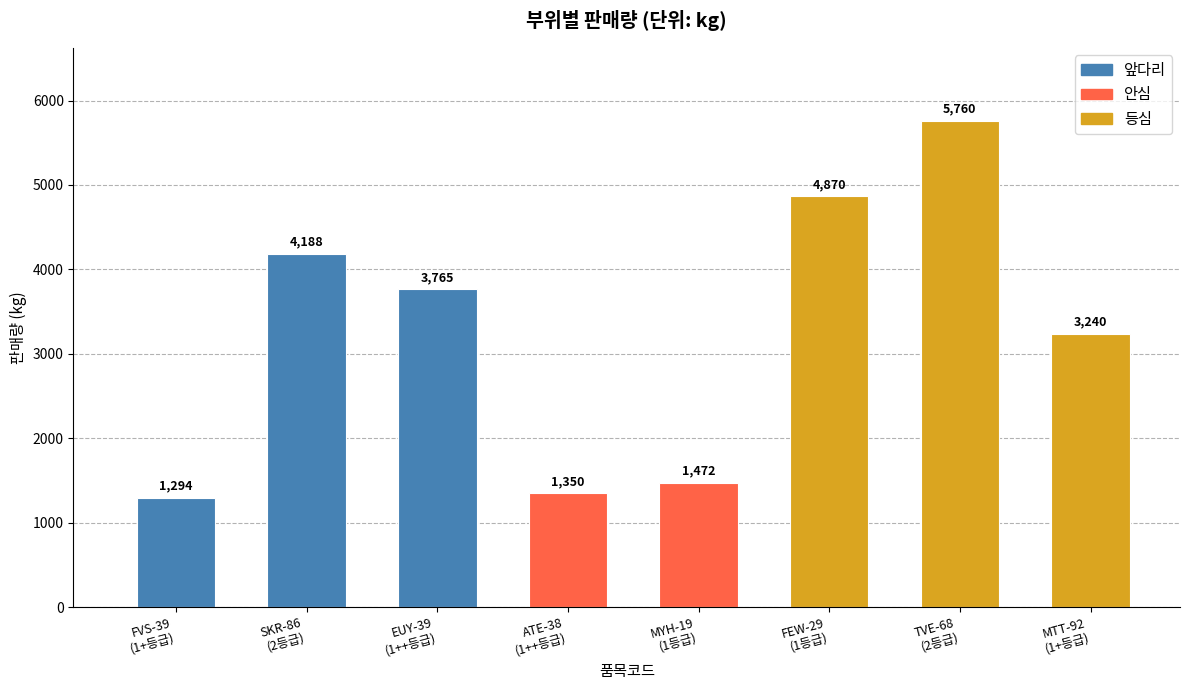

Reading right to left, what are all the values shown in this chart?

3240	5760	4870	1472	1350	3765	4188	1294